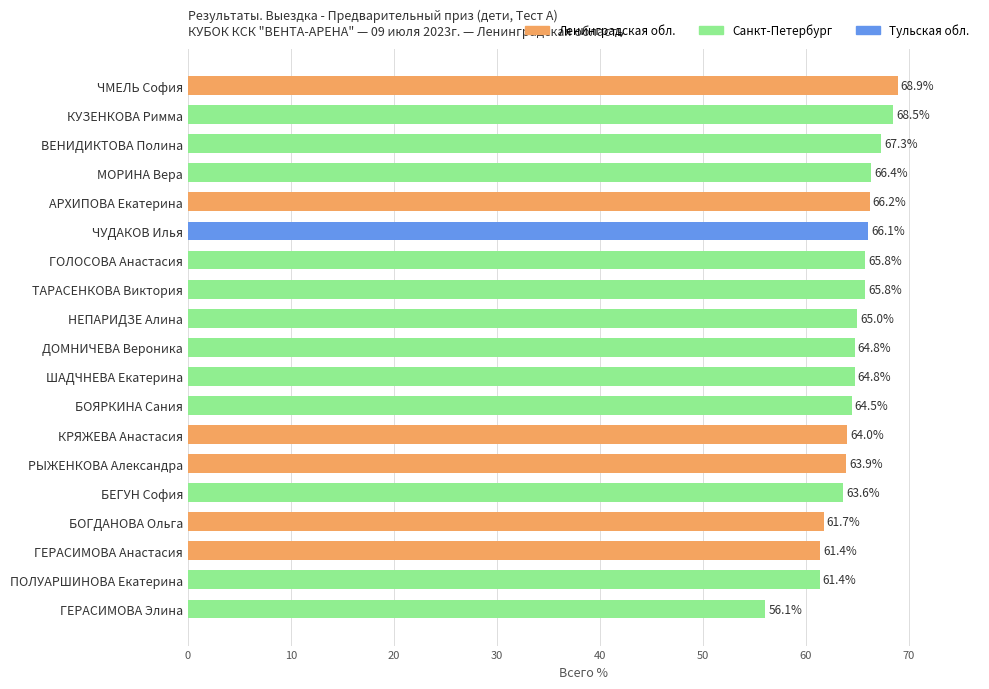

Which has a higher value, ЧМЕЛЬ София or БОЯРКИНА Сания?

ЧМЕЛЬ София